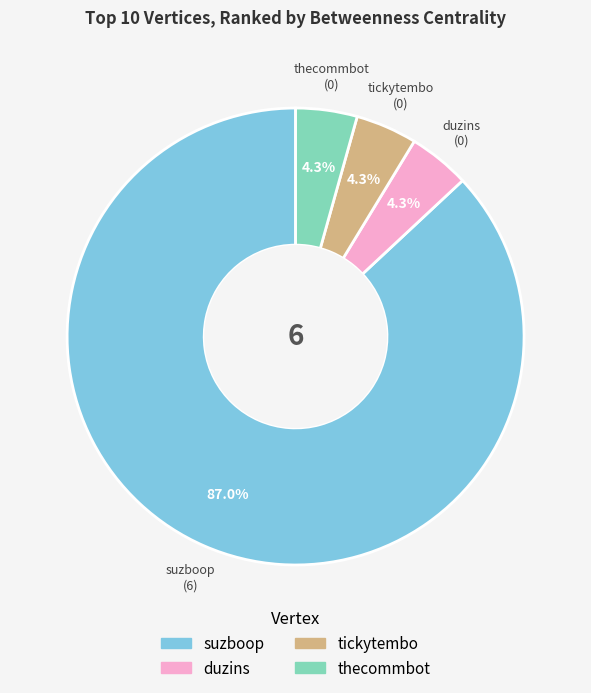

What percentage is the suzboop slice, to the nearest percent?

87%